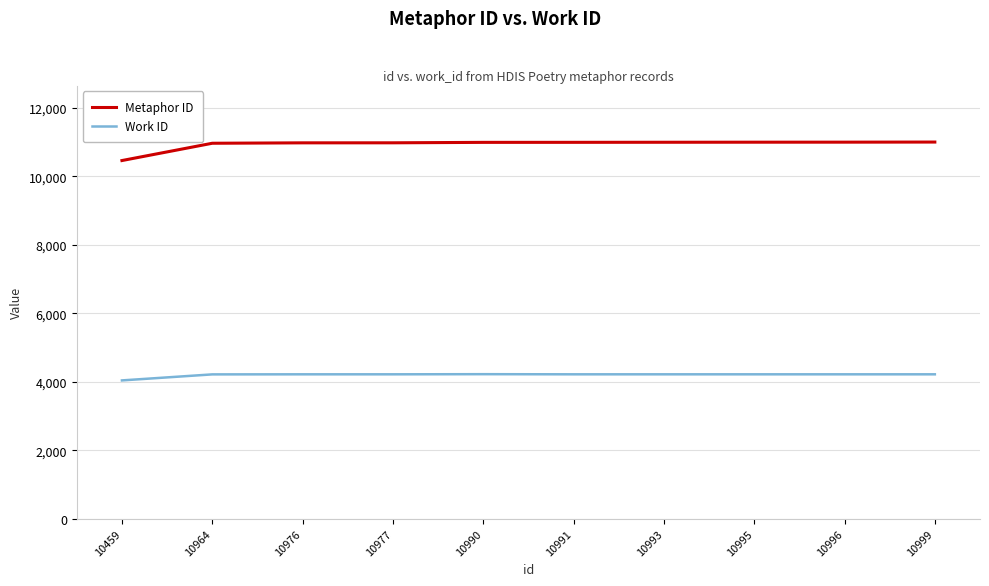

List the series in order of their overall mean, highest first.

Metaphor ID, Work ID